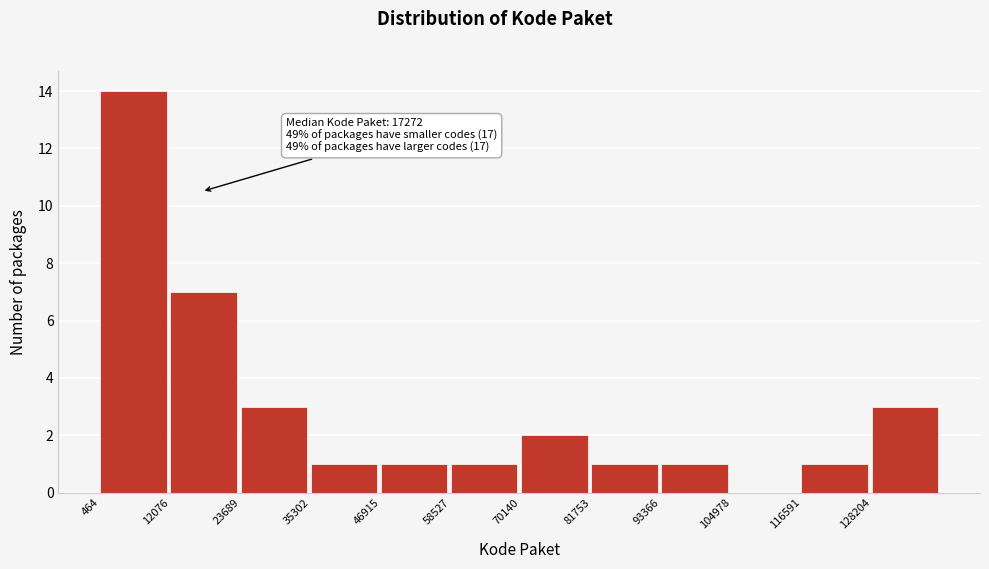

Over which range of the x-axis is the bar tallest?

0 to 12000